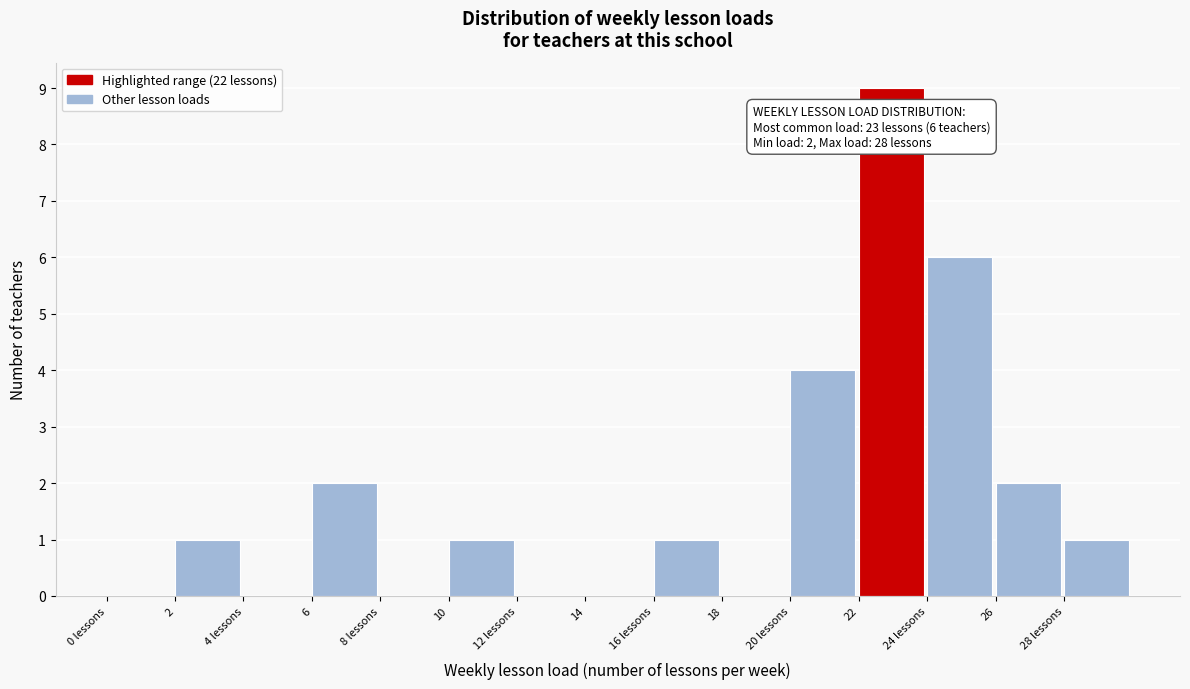

Reading left to right, extract all data points from this chart.

0 lessons=0	2=1	4 lessons=0	6=2	8 lessons=0	10=1	12 lessons=0	14=0	16 lessons=1	18=0	20 lessons=4	22=9	24 lessons=6	26=2	28 lessons=1